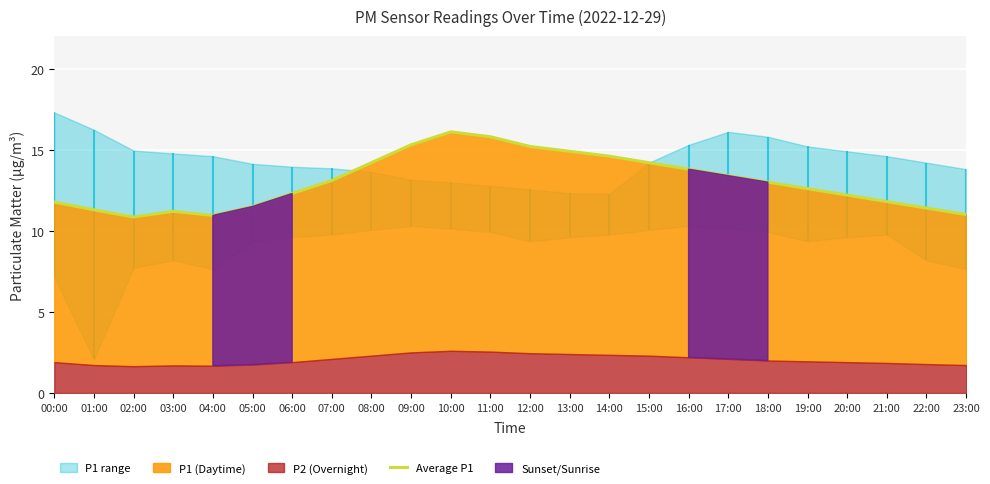

Read the value at 22:00.

11.4